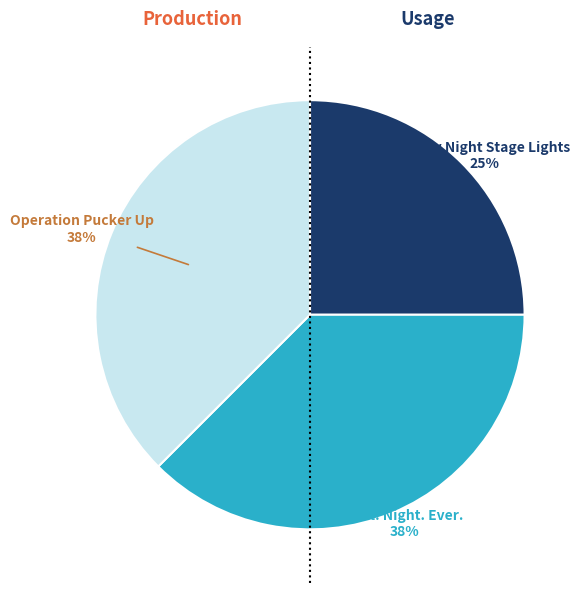

Does any single category account for the majority?

No